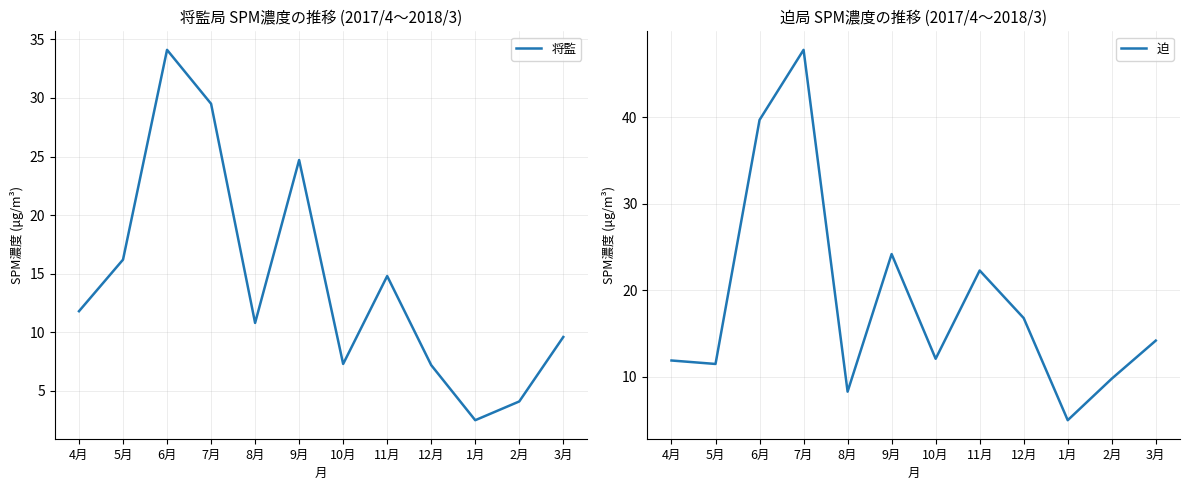

The value of 将監 at 10月 is 11.8. True or false?

False